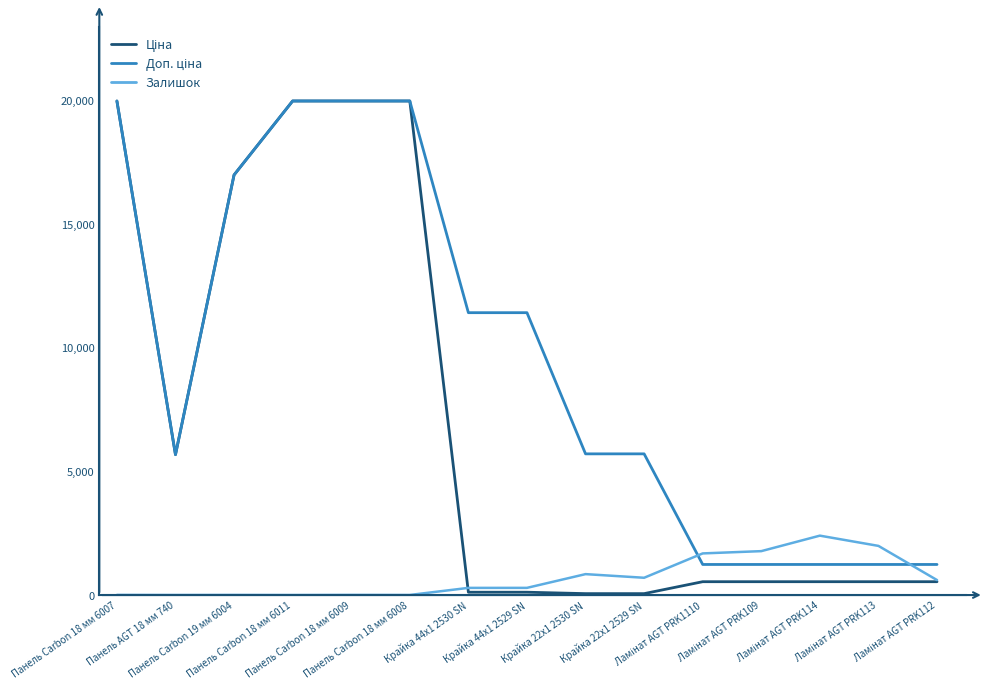

What is the greatest value displayed?

19964.2